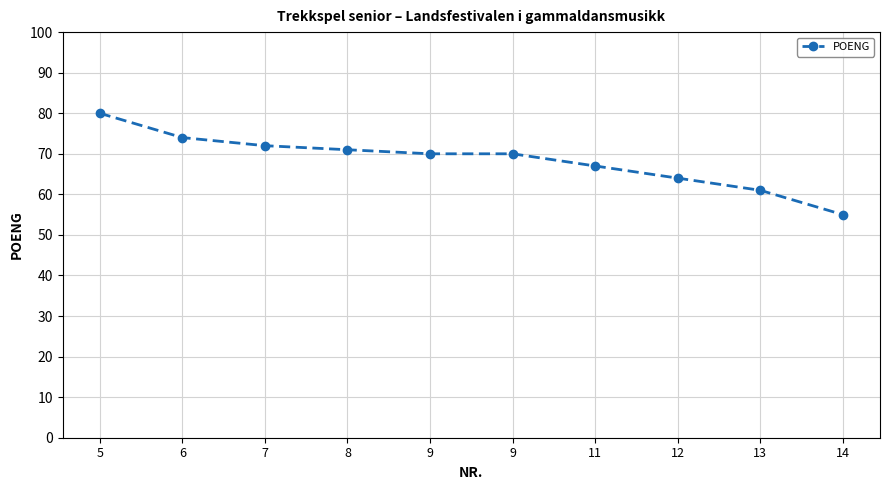

What is the maximum value shown in the chart?

80